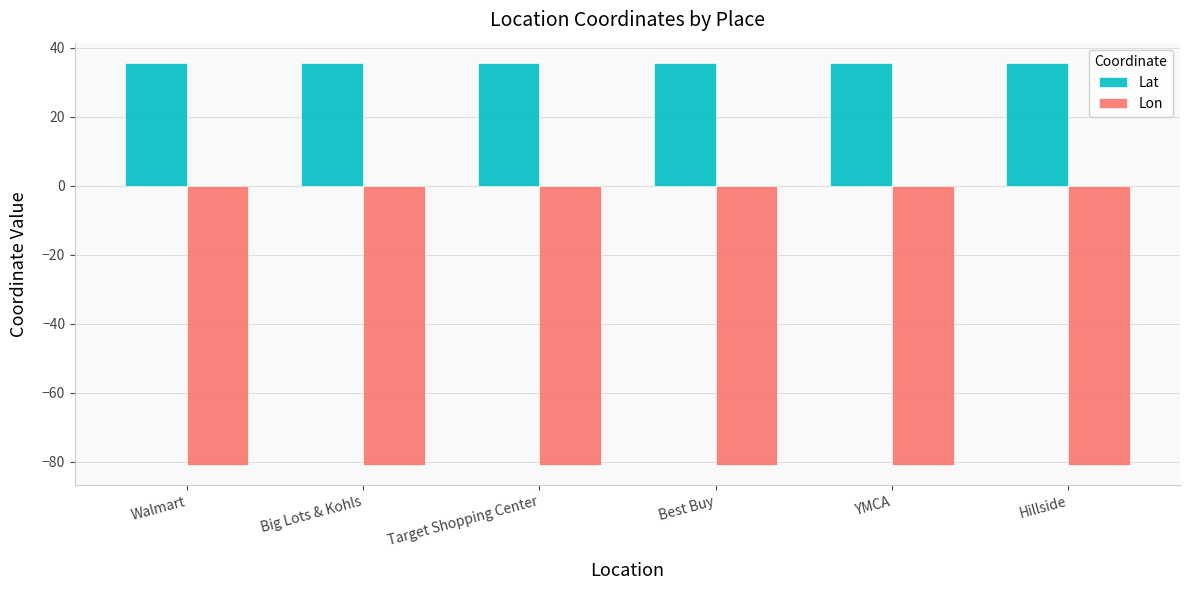

Is it true that Lon equals -80.9 at Best Buy?

True